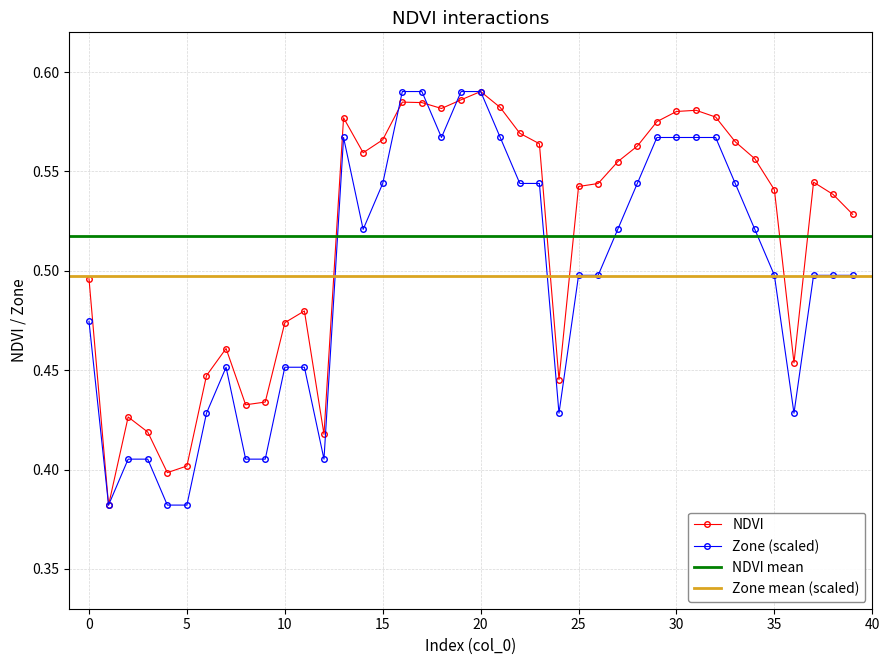

Between which two adjacent categories do Zone_norm and NDVI first intersect?

15 and 16